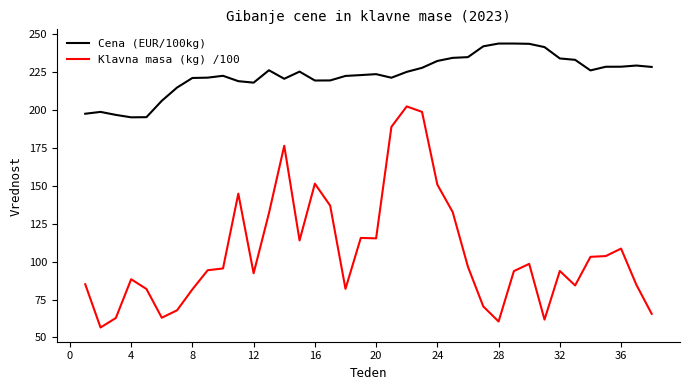

Which series has the largest range (max minus min)?

Klavna masa (kg) /100